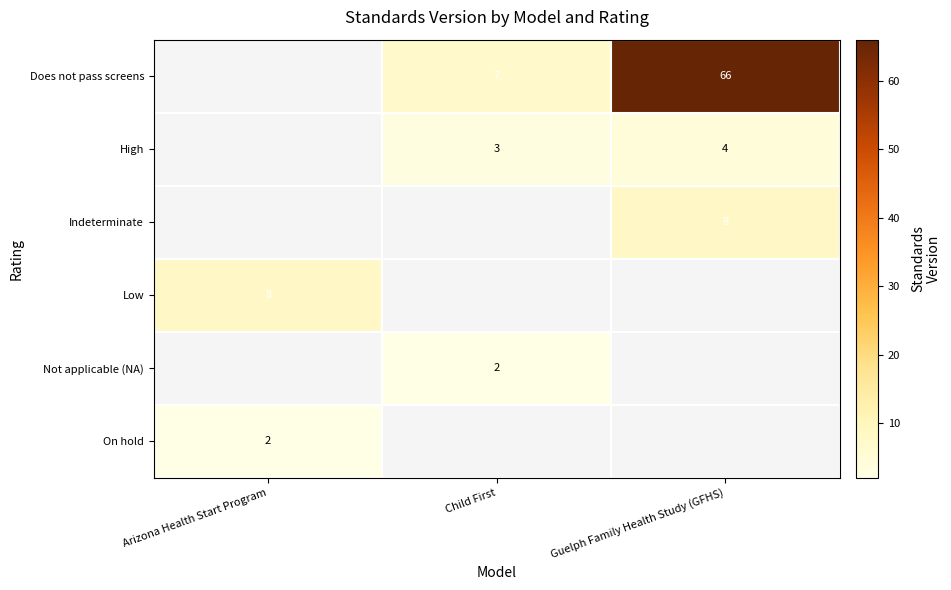

True or false: Not applicable (NA) has a value of 3 at Child First.

False